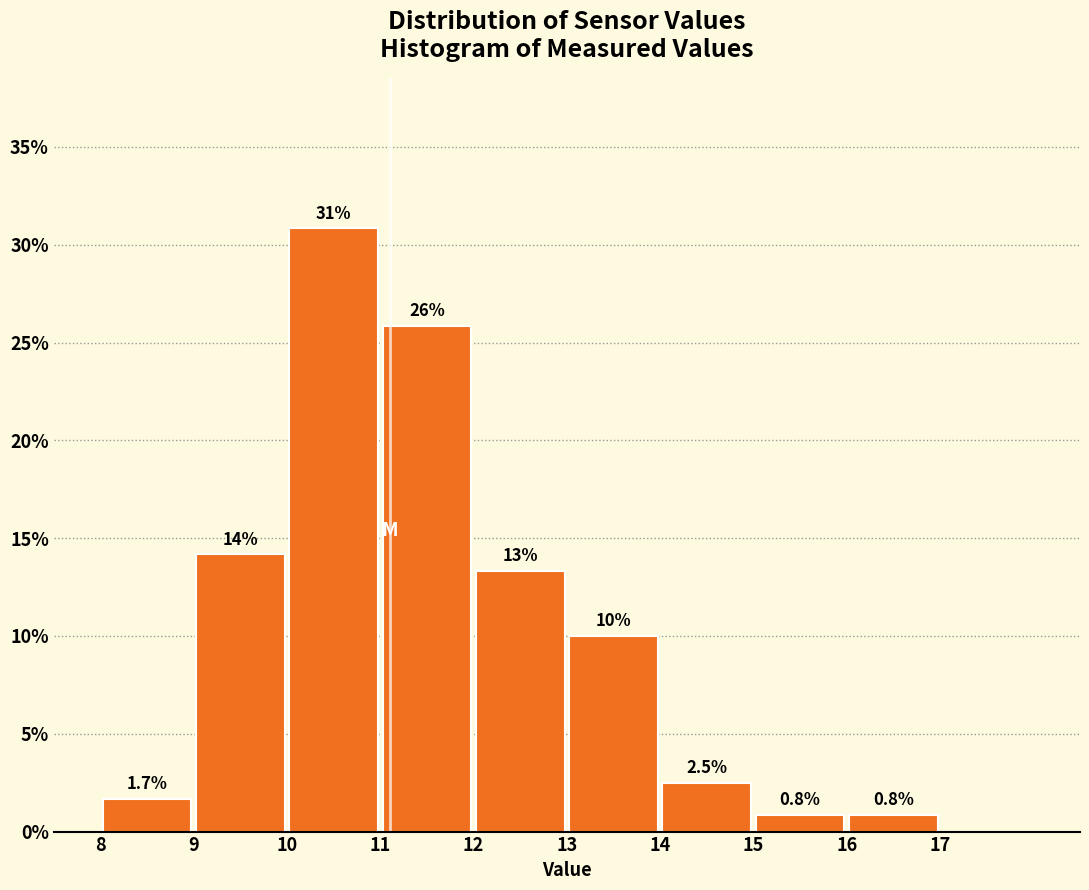

Over which range of the x-axis is the bar tallest?

10 to 11